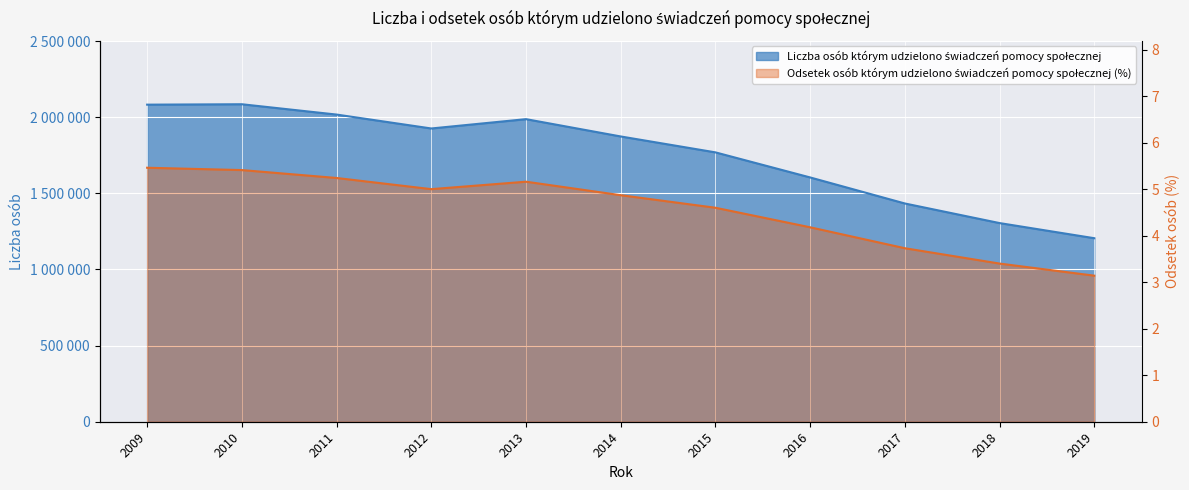

Does the chart display data point markers on the line(s)?

No